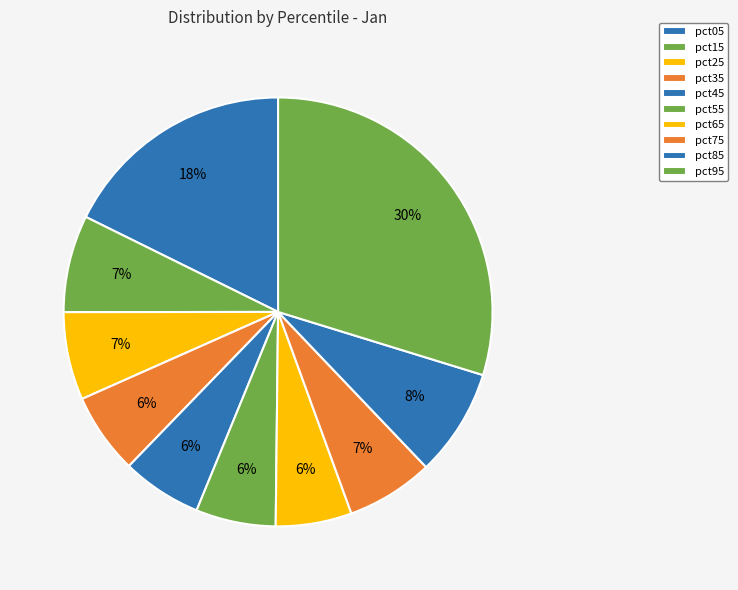

Which category has the biggest portion of the pie?

pct95